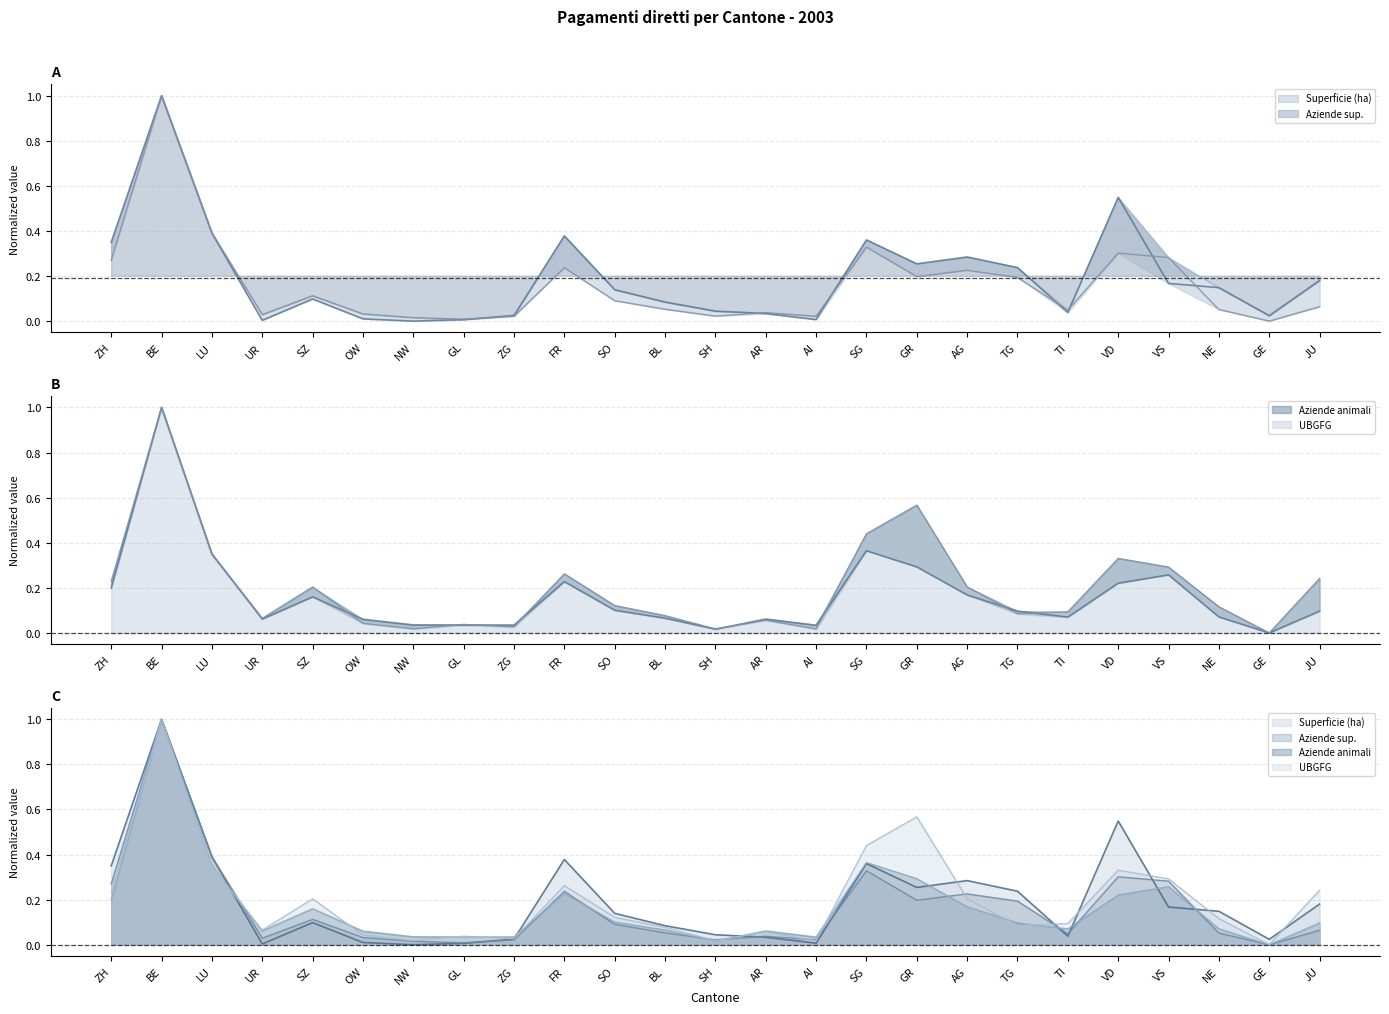

The Aziende animali series shows 0.0 at AI. True or false?

True